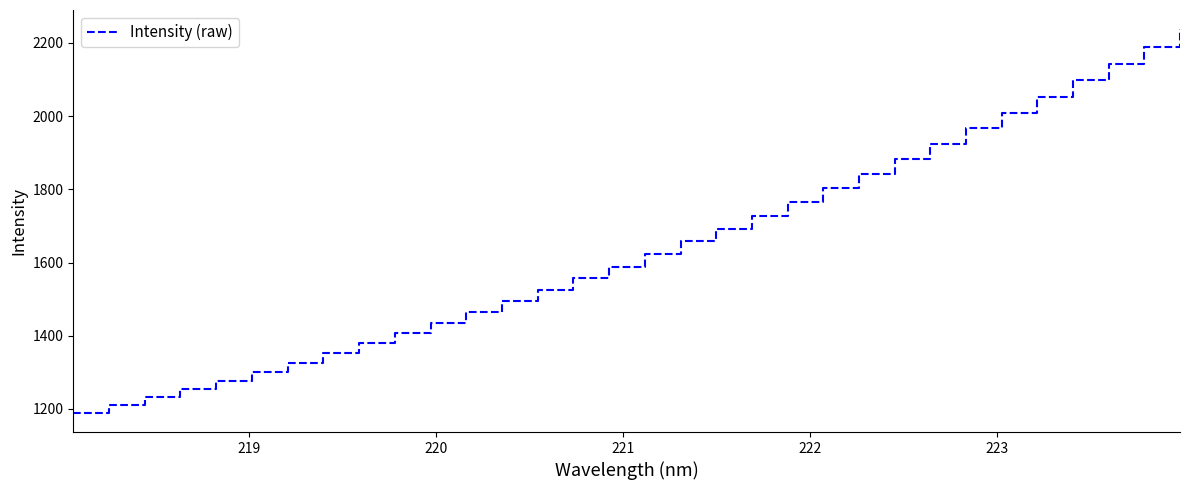

What is the smallest value displayed?

1189.4